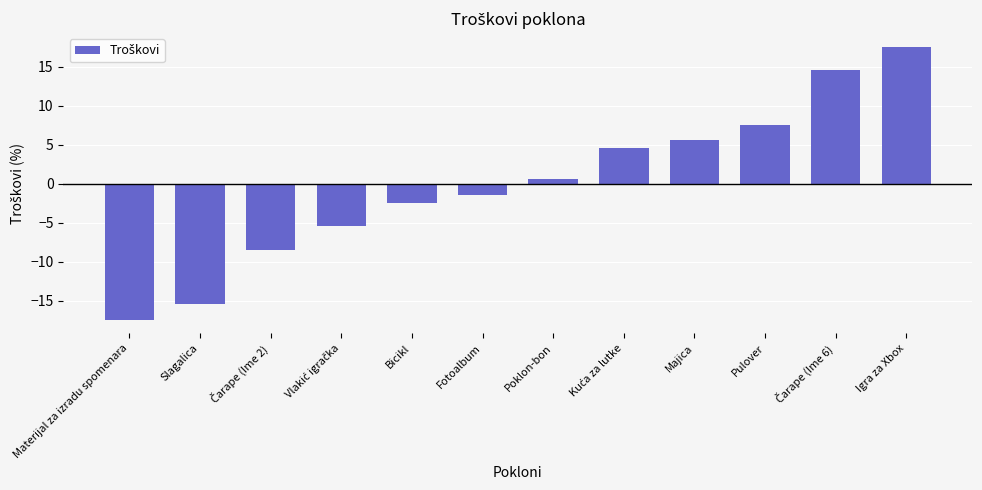

What is the difference between the second highest and minimum values?

32.0